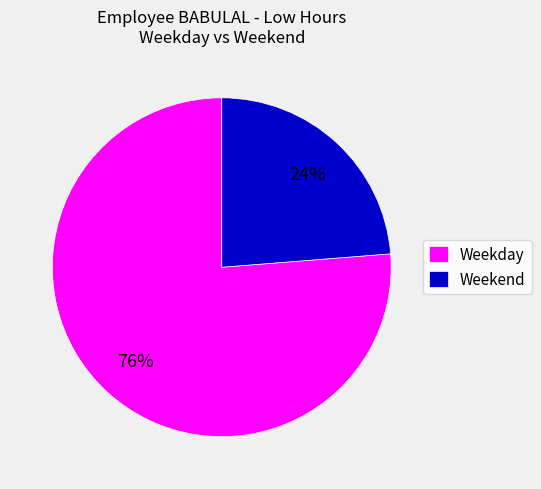

Rank the categories by value from lowest to highest.

Weekend, Weekday